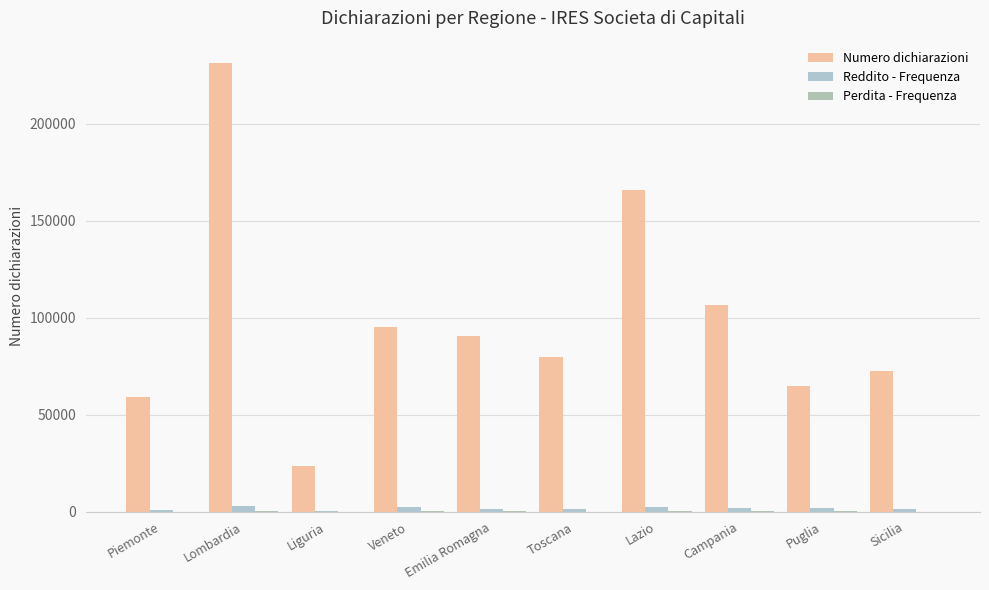

What is the sum of all Perdita - Frequenza values?

1492